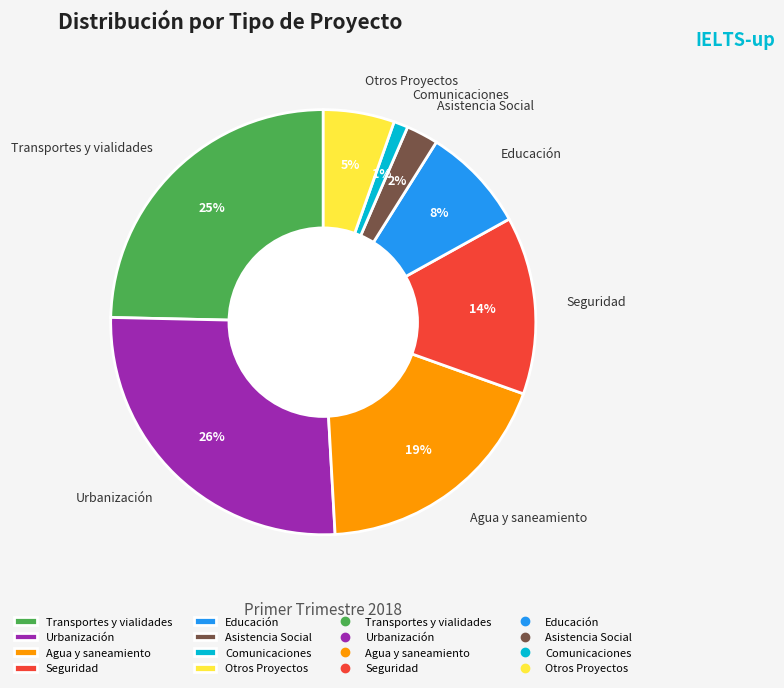

True or false: Transportes y vialidades accounts for 25% of the total.

True